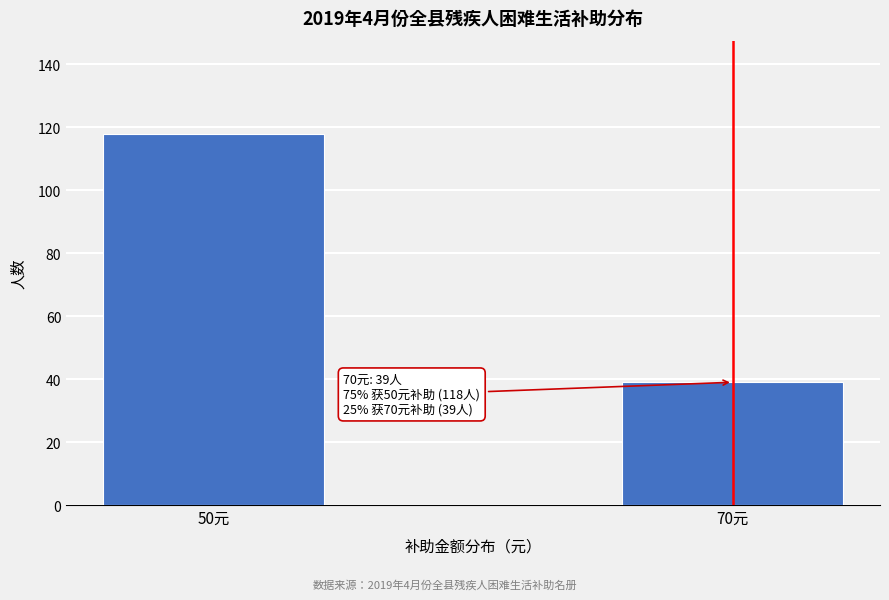

Reading left to right, what are all the values shown in this chart?

50元=118	70元=39